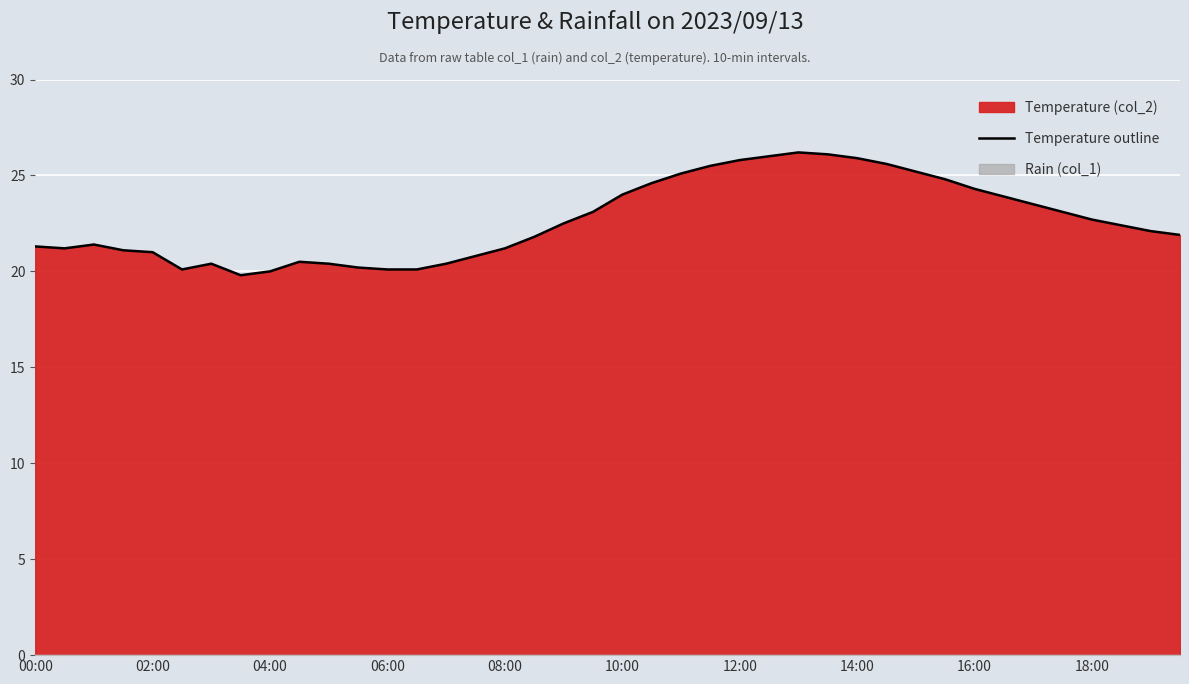

The value at 19 is 7.3. True or false?

False